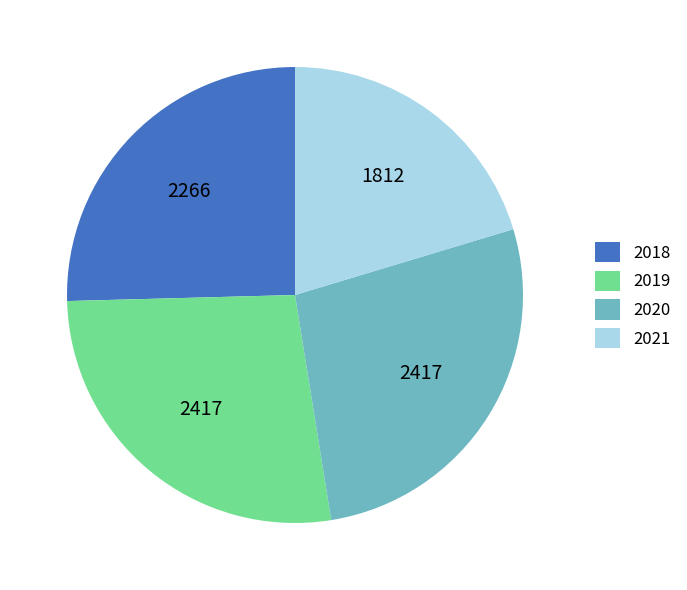

Which slice is the smallest?

2021